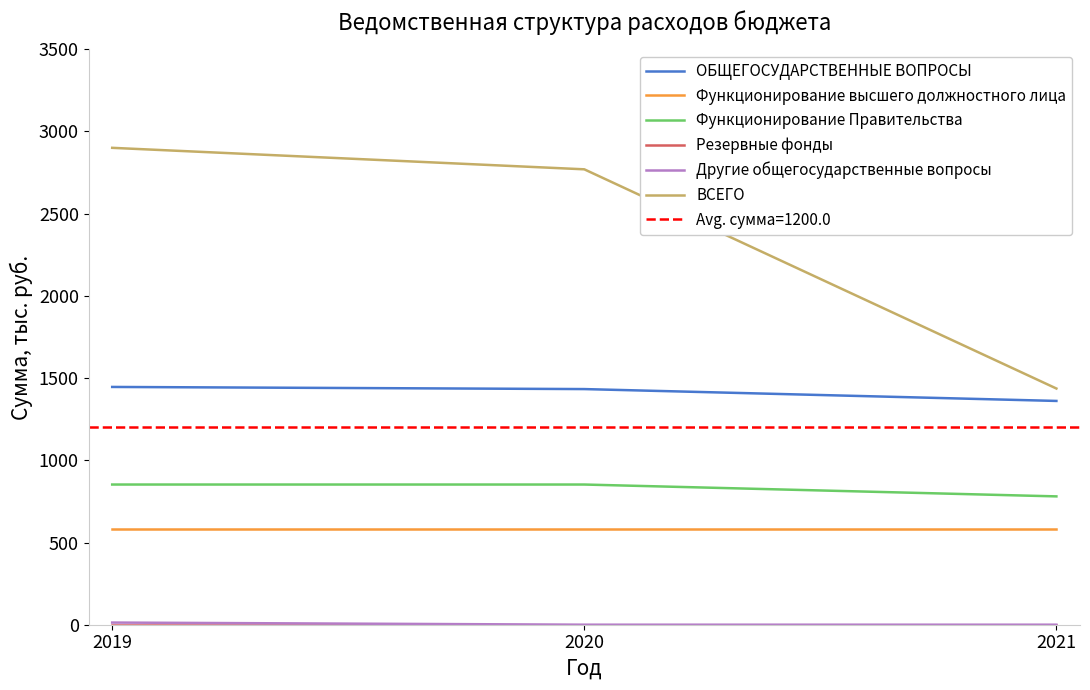

What is the total value across all series at 2019?

5793.2